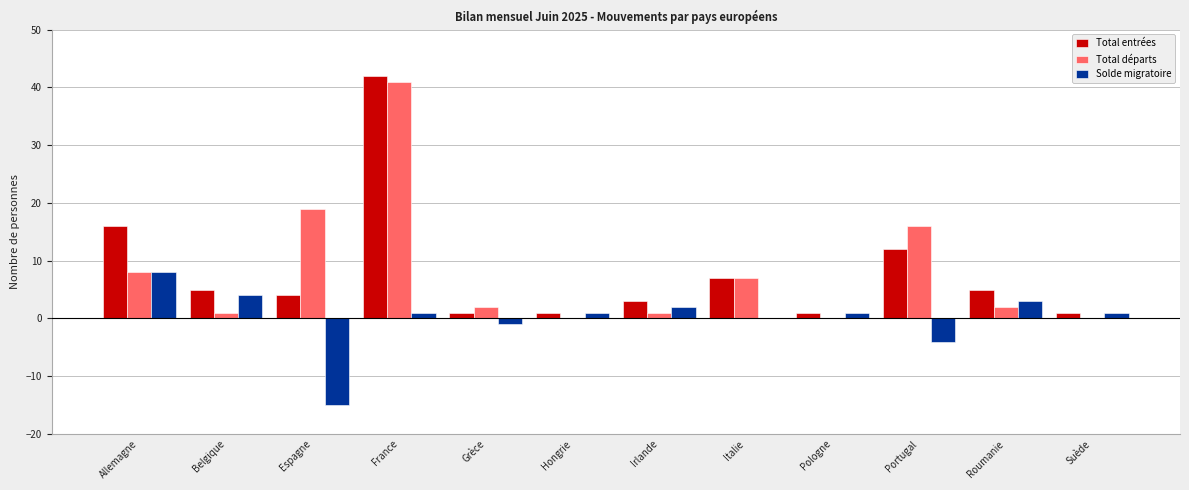

Reading left to right, list all the values displayed in this chart.

Total entrées: 16	5	4	42	1	1	3	7	1	12	5	1
Total départs: 8	1	19	41	2	0	1	7	0	16	2	0
Solde migratoire: 8	4	-15	1	-1	1	2	0	1	-4	3	1